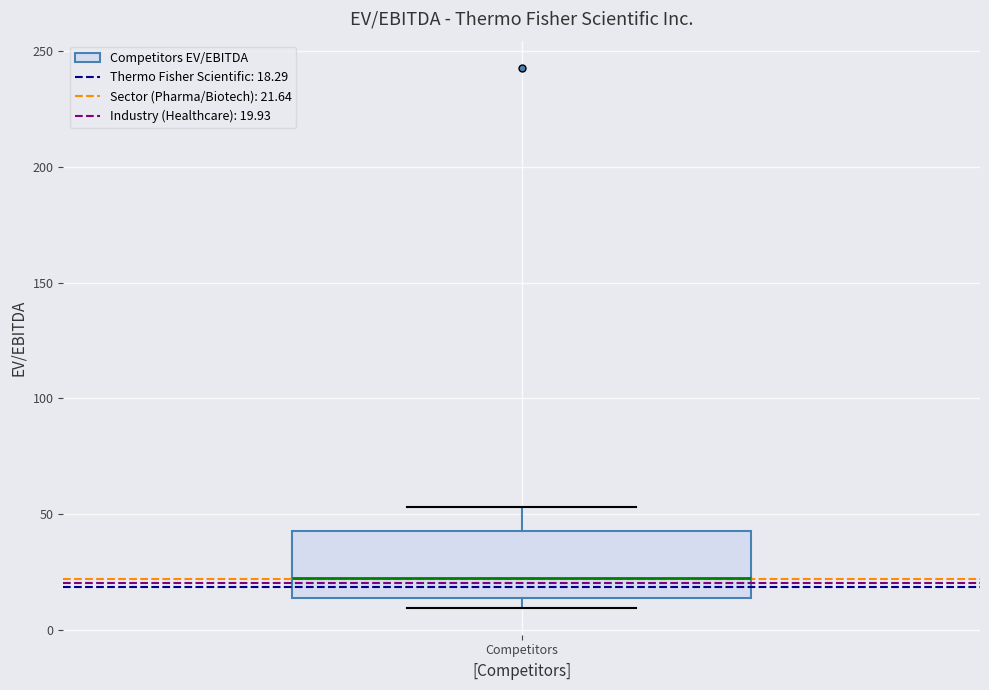

Read this box plot against the y-axis: the position of the median line, the range covered by the box, and the ends of both whiskers. The values are not printed on the chart, so give them approximately, as read against the axis.

median 20, box 15 to 45, whiskers 10 to 55